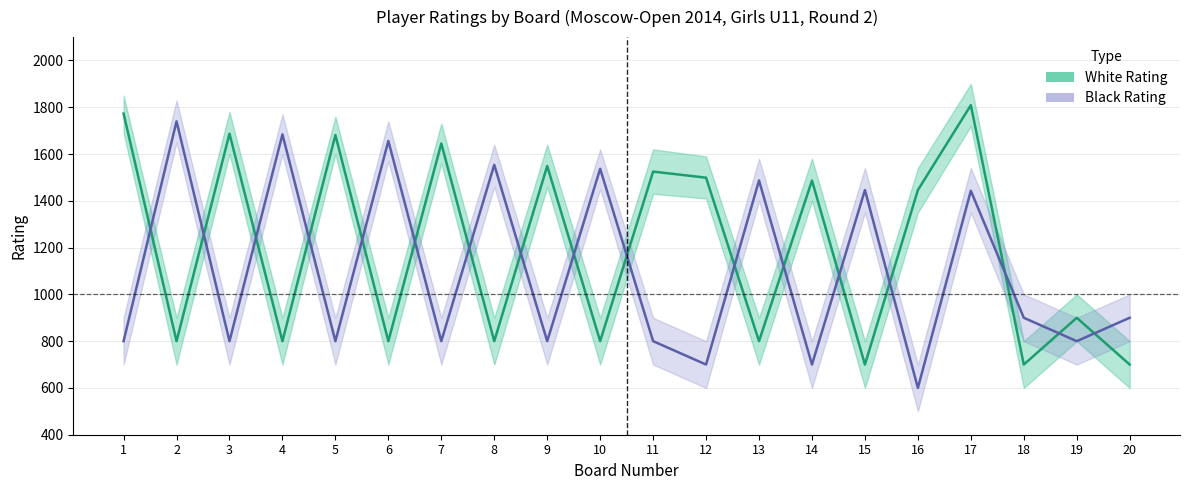

At which label does Black Rating reach its minimum?

16